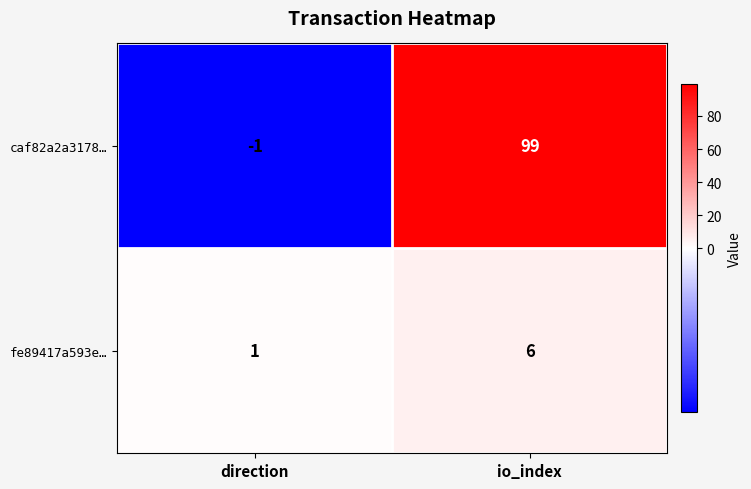

Reading right to left, list all the values displayed in this chart.

caf82a2a3178…: io_index=99	direction=-1
fe89417a593e…: io_index=6	direction=1